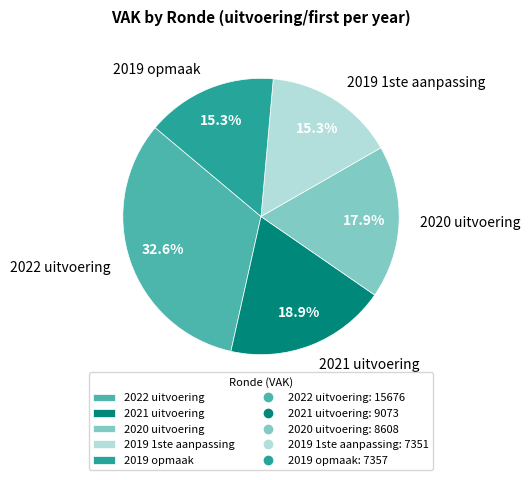

Does 2021 uitvoering represent more than half of the total?

No